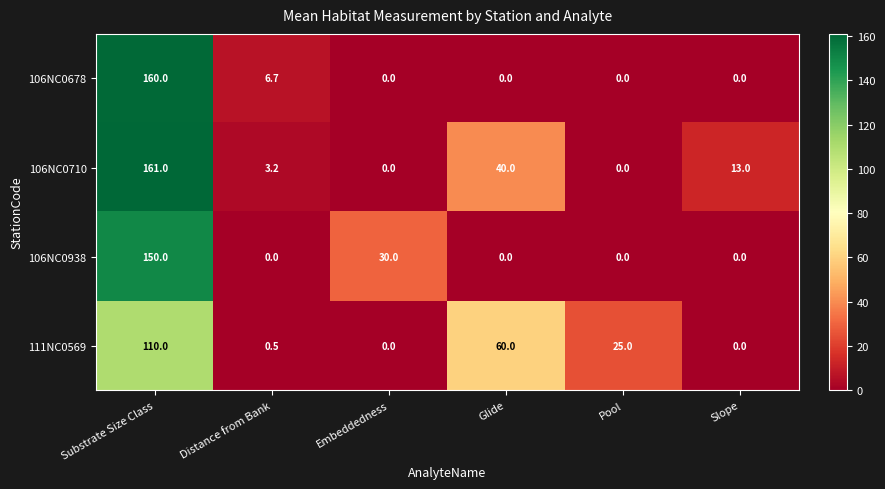

Reading left to right, list all the values displayed in this chart.

106NC0678: 160.0	6.7	0.0	0.0	0.0	0.0
106NC0710: 161.0	3.2	0.0	40.0	0.0	13.0
106NC0938: 150.0	0.0	30.0	0.0	0.0	0.0
111NC0569: 110.0	0.5	0.0	60.0	25.0	0.0